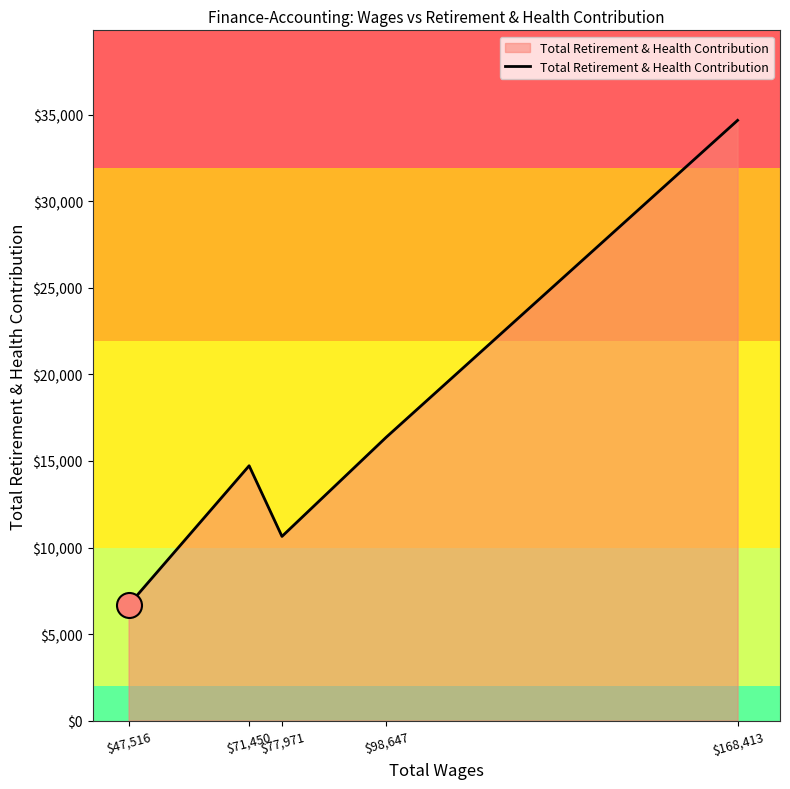

Rank the categories by value from lowest to highest.

$47,516, $77,971, $71,450, $98,647, $168,413